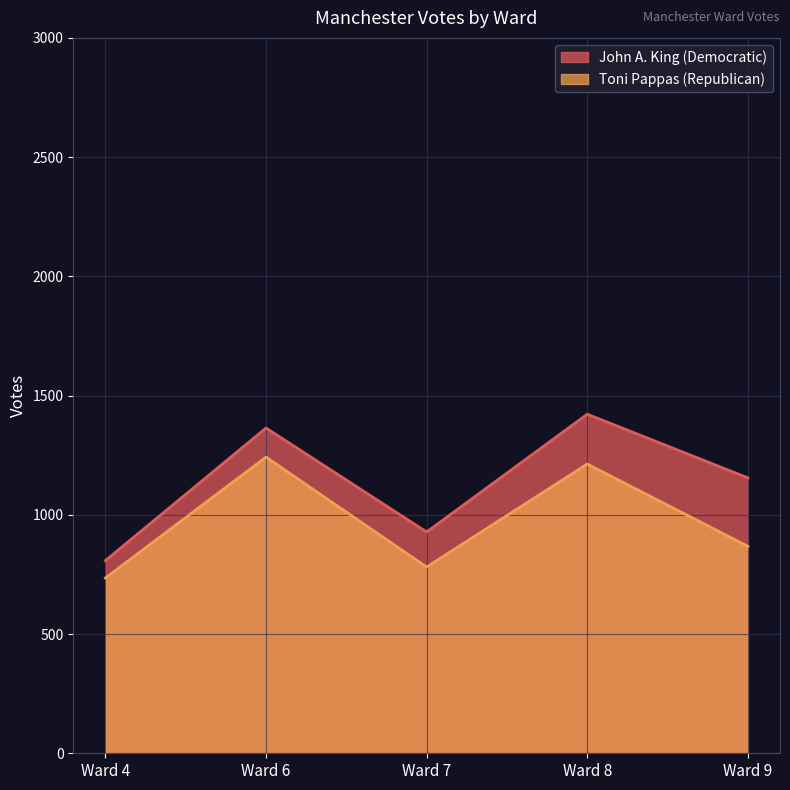

Is the value of John A. King (Democratic) at Ward 6 greater than the value of Toni Pappas (Republican) at Ward 7?

Yes